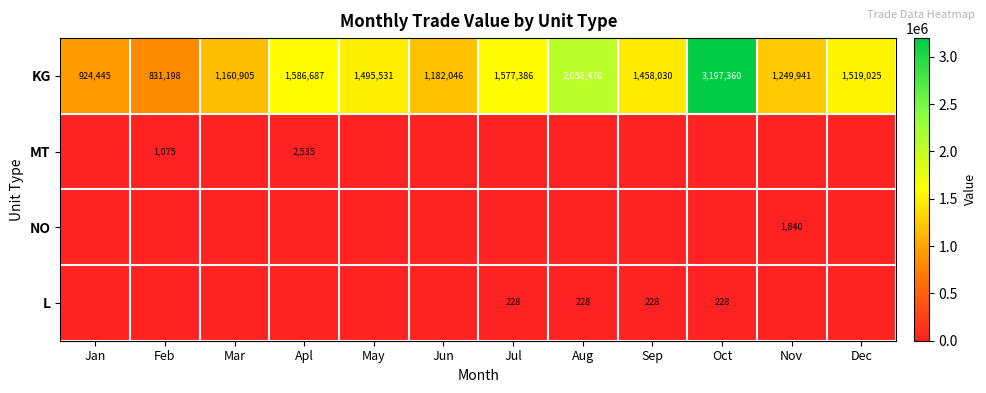

At how many categories does at least one series exceed 678512?

12